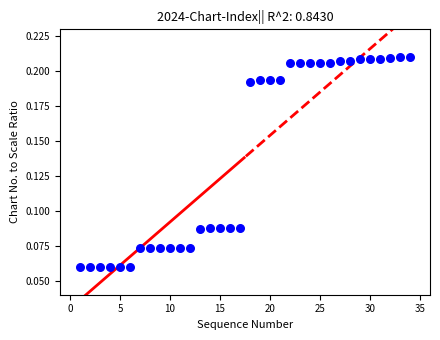

What is the range of X values (max minus min)?

33.0